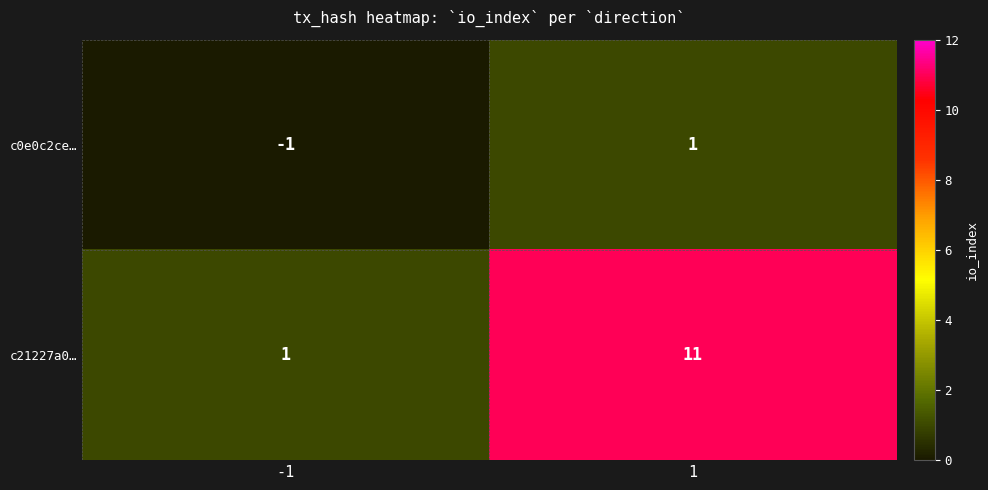

What is the spread (max minus min) of values at 1?

10